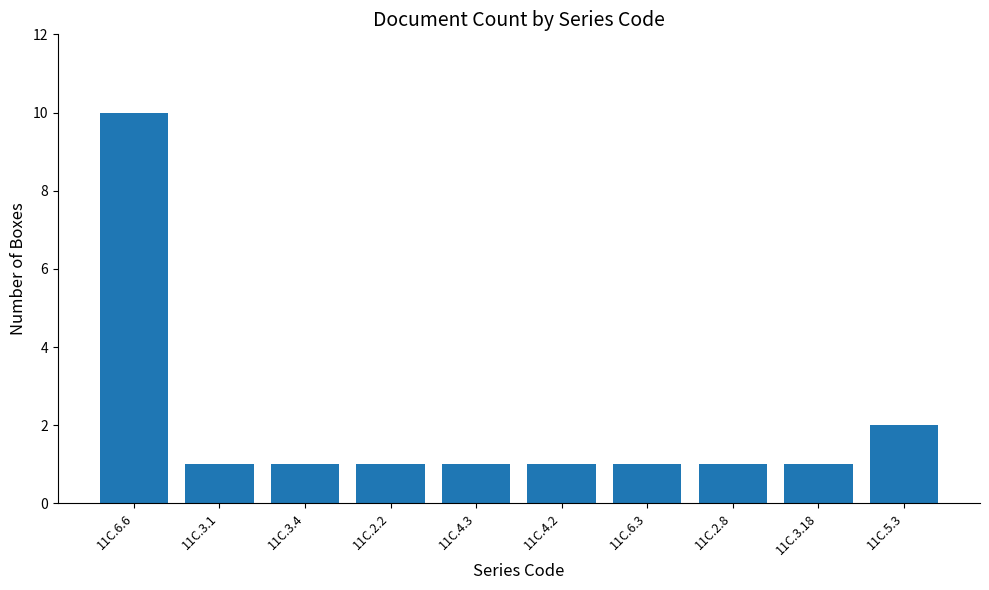

Count the values in the range 1 to 2.

9